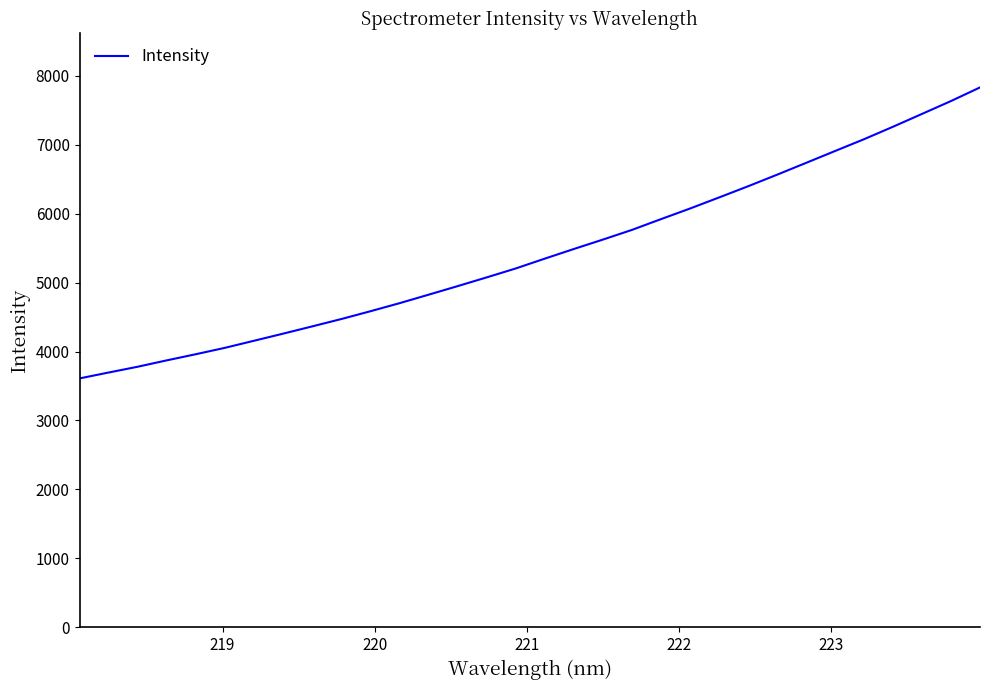

Count the number of data series in this chart.

1